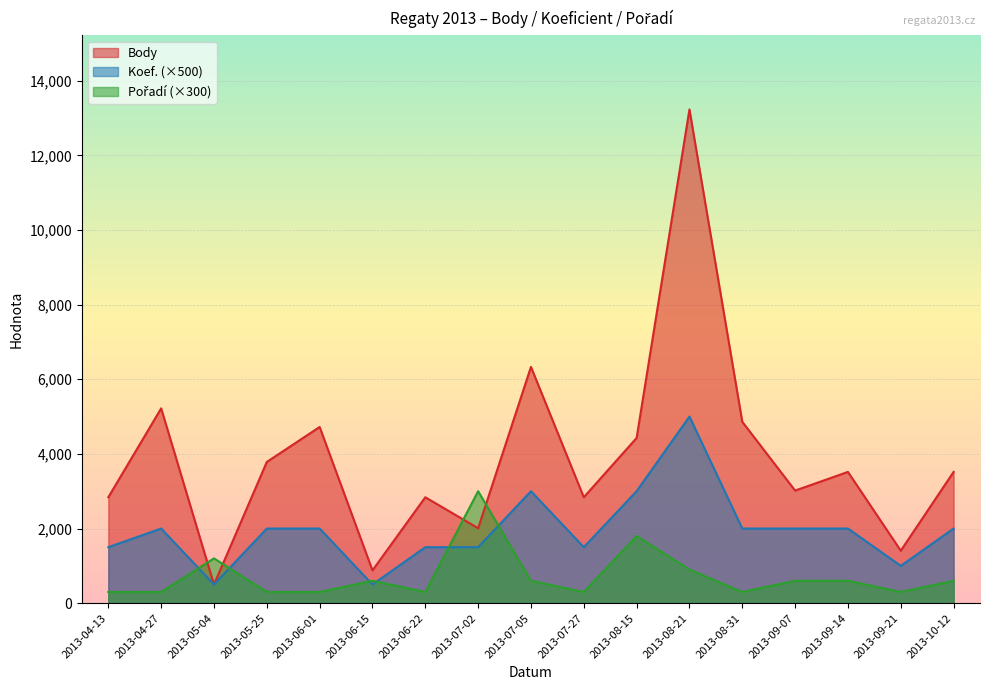

Reading left to right, transcribe all the data shown in this chart.

Body: 2838	5220	499	3784	4721	879	2838	2008	6331	2838	4427	13228	4860	3017	3517	1406	3517
Koef.: 1500	2000	500	2000	2000	500	1500	1500	3000	1500	3000	5000	2000	2000	2000	1000	2000
Pořadí: 300	300	1200	300	300	600	300	3000	600	300	1800	900	300	600	600	300	600